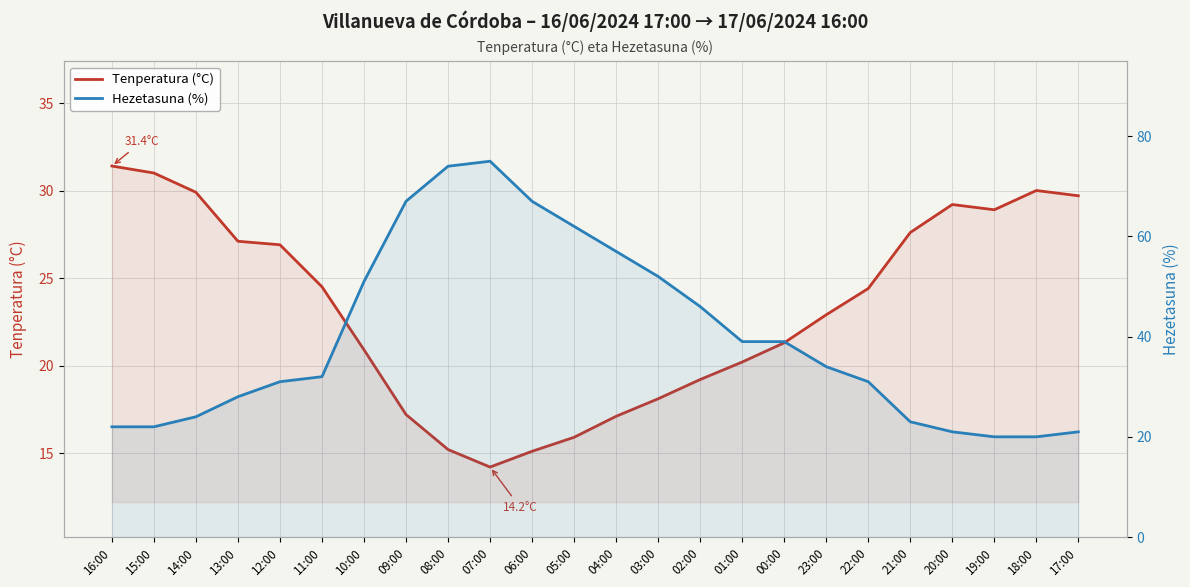

Reading left to right, transcribe all the data shown in this chart.

Tenperatura (°C): 31.4	31.0	29.9	27.1	26.9	24.5	20.9	17.2	15.2	14.2	15.1	15.9	17.1	18.1	19.2	20.2	21.3	22.9	24.4	27.6	29.2	28.9	30.0	29.7
Hezetasuna (%): 22.0	22.0	24.0	28.0	31.0	32.0	51.0	67.0	74.0	75.0	67.0	62.0	57.0	52.0	46.0	39.0	39.0	34.0	31.0	23.0	21.0	20.0	20.0	21.0